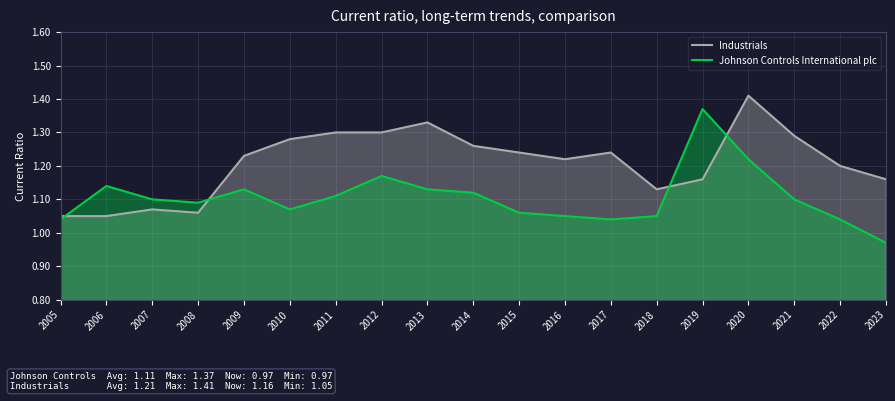

Reading right to left, what are all the values shown in this chart?

Industrials: 1.2	1.2	1.3	1.4	1.2	1.1	1.2	1.2	1.2	1.3	1.3	1.3	1.3	1.3	1.2	1.1	1.1	1.1	1.1
Johnson Controls International plc: 1.0	1.0	1.1	1.2	1.4	1.1	1.0	1.1	1.1	1.1	1.1	1.2	1.1	1.1	1.1	1.1	1.1	1.1	1.0